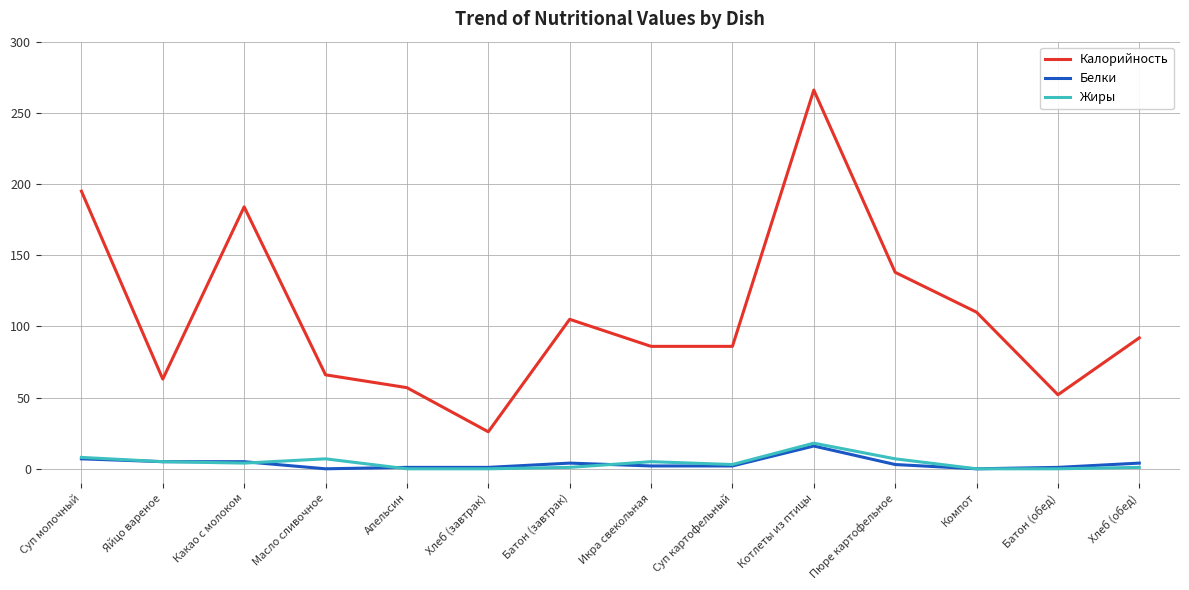

At how many categories does at least one series exceed 97?

6